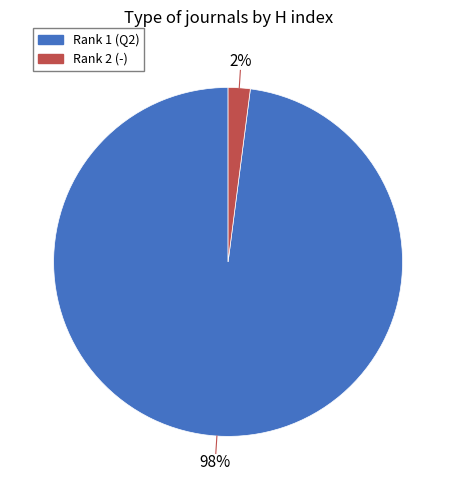

Which category has the smallest portion of the pie?

Rank 2 (-)